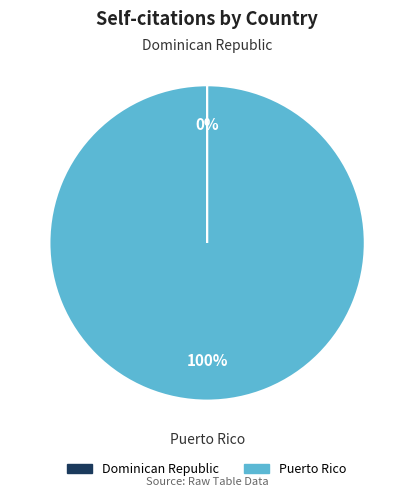

Which category has the biggest portion of the pie?

Puerto Rico